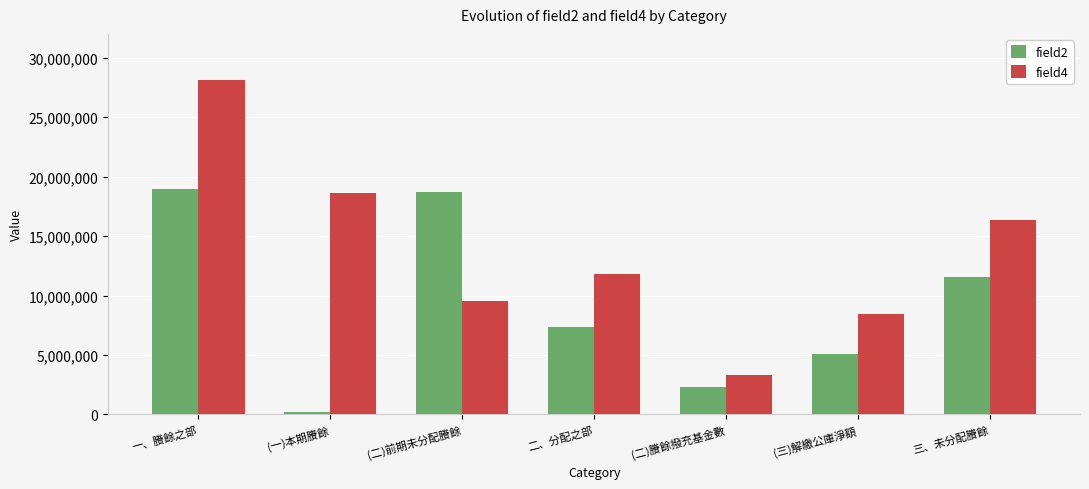

How many groups of bars are there?

7